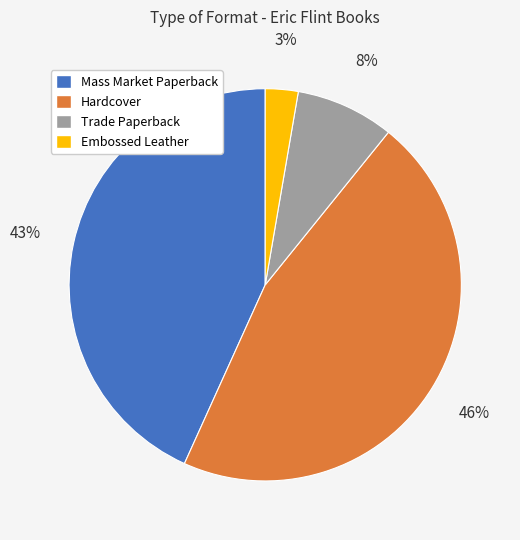

Is the sum of Trade Paperback and Embossed Leather greater than half?

No